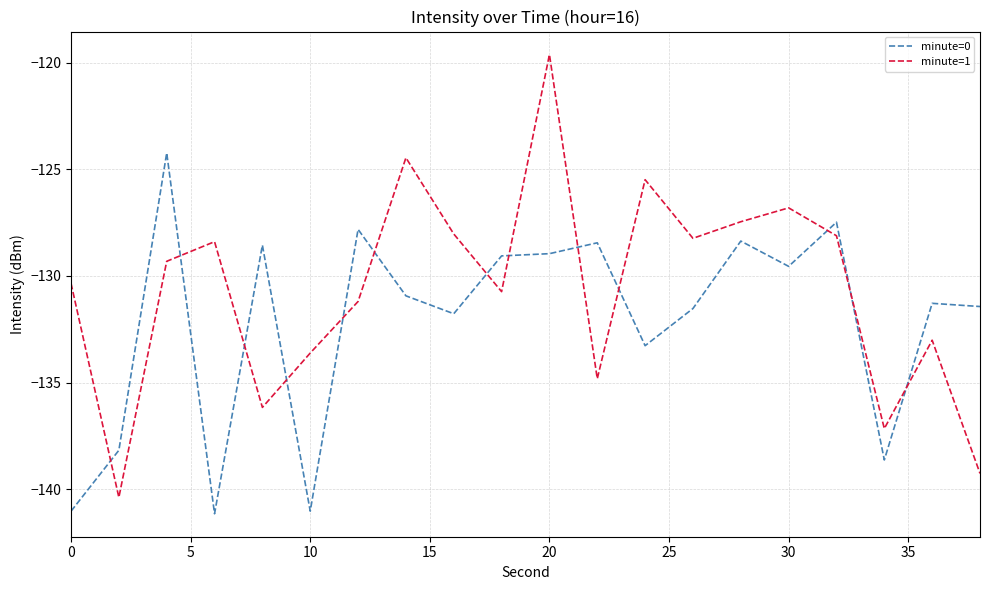

Rank the series by their maximum value, from highest to lowest.

minute=1, minute=0